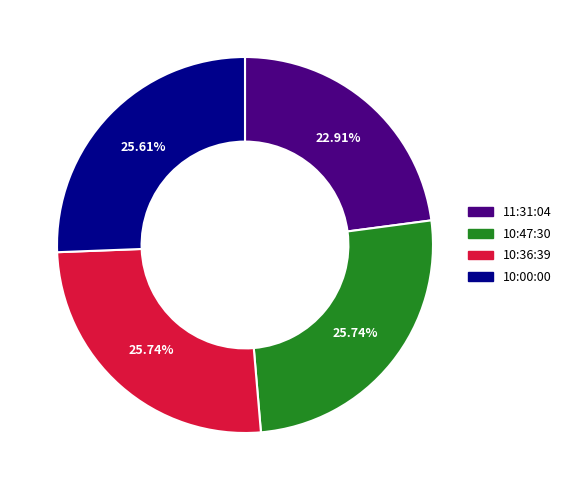

Which category has the smallest portion of the pie?

11:31:04